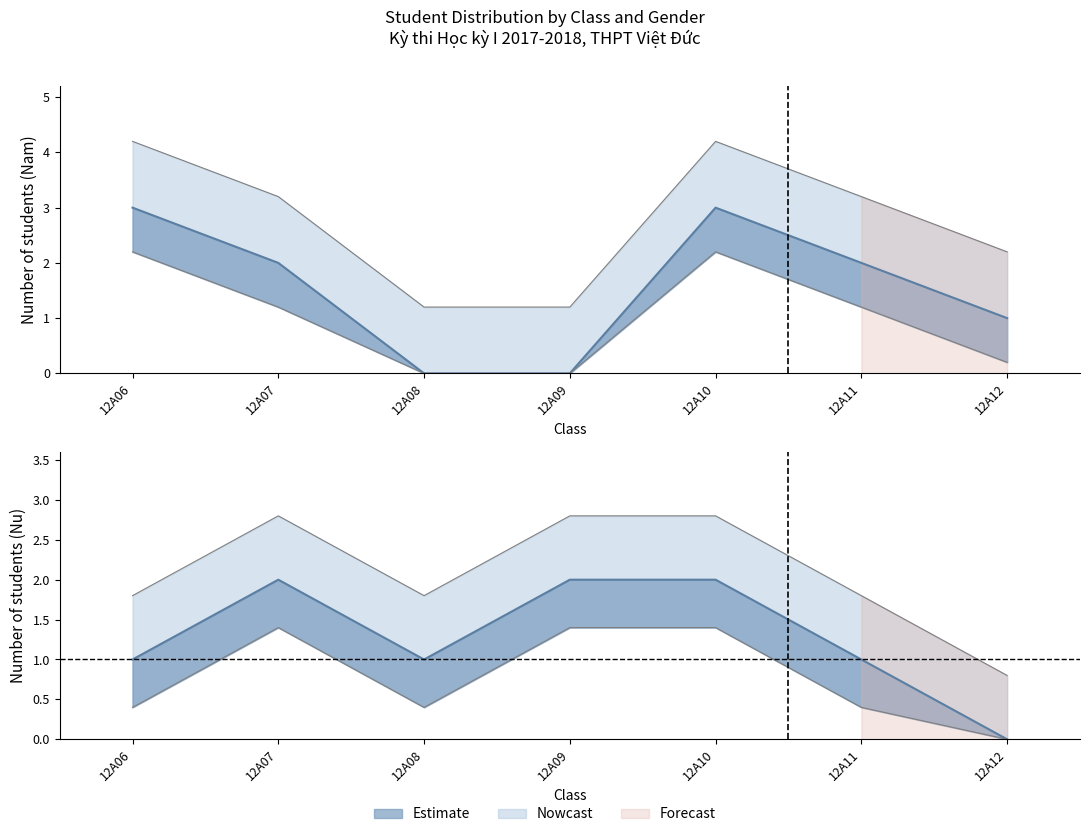

How many data points in Nu are above 1?

3